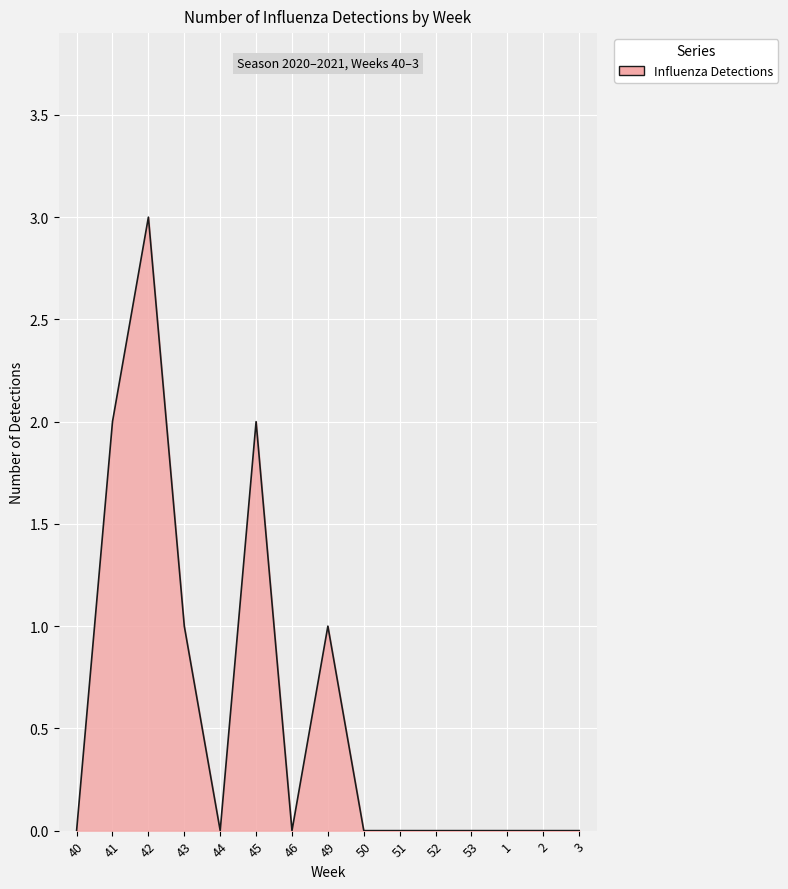

What is the change in value from 40 to 41?

+2